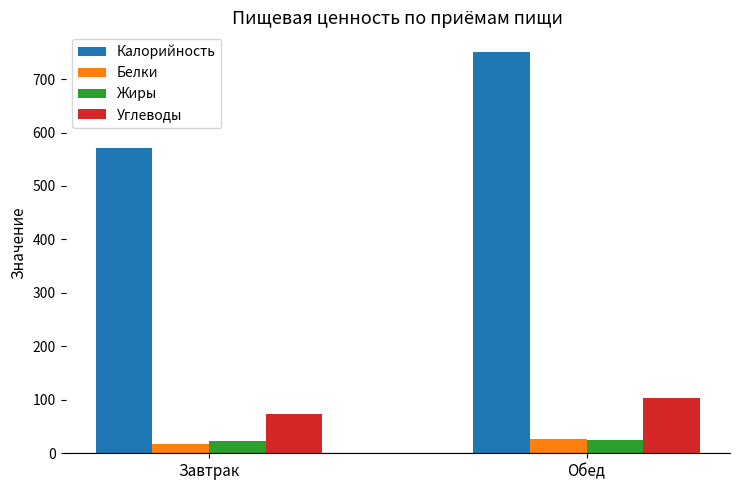

What is the average value of the Жиры series?

24.2